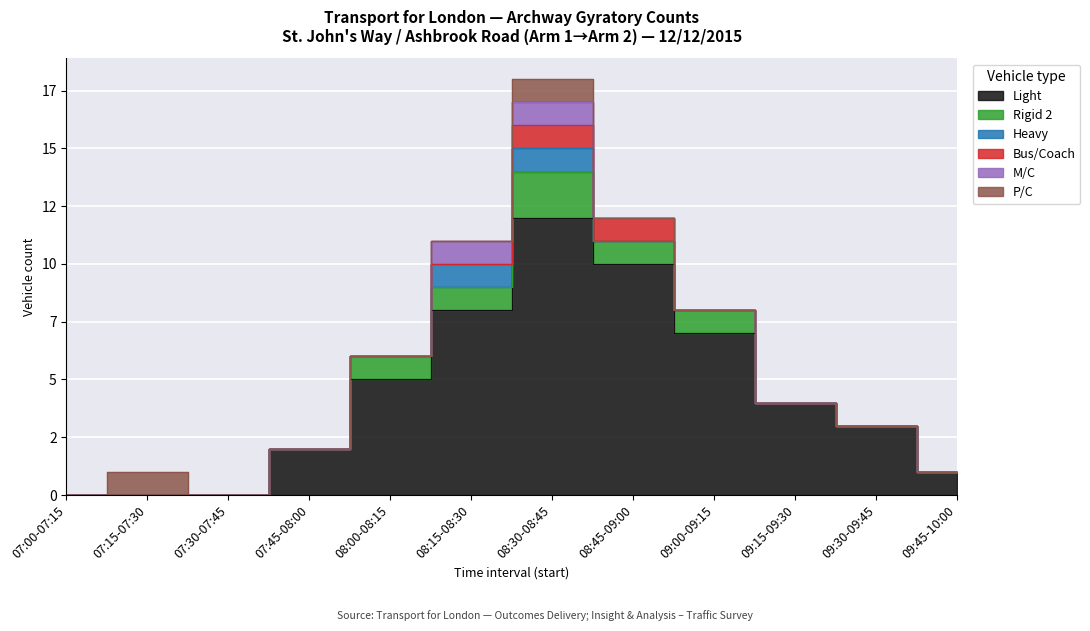

What is the sum of all Bus/Coach values?

2